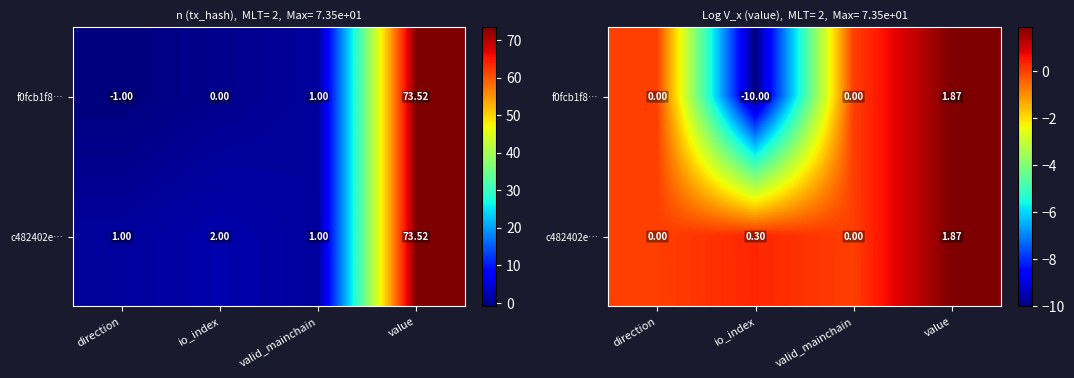

Between io_index and value, which series saw the biggest shift?

f0fcb1f8…